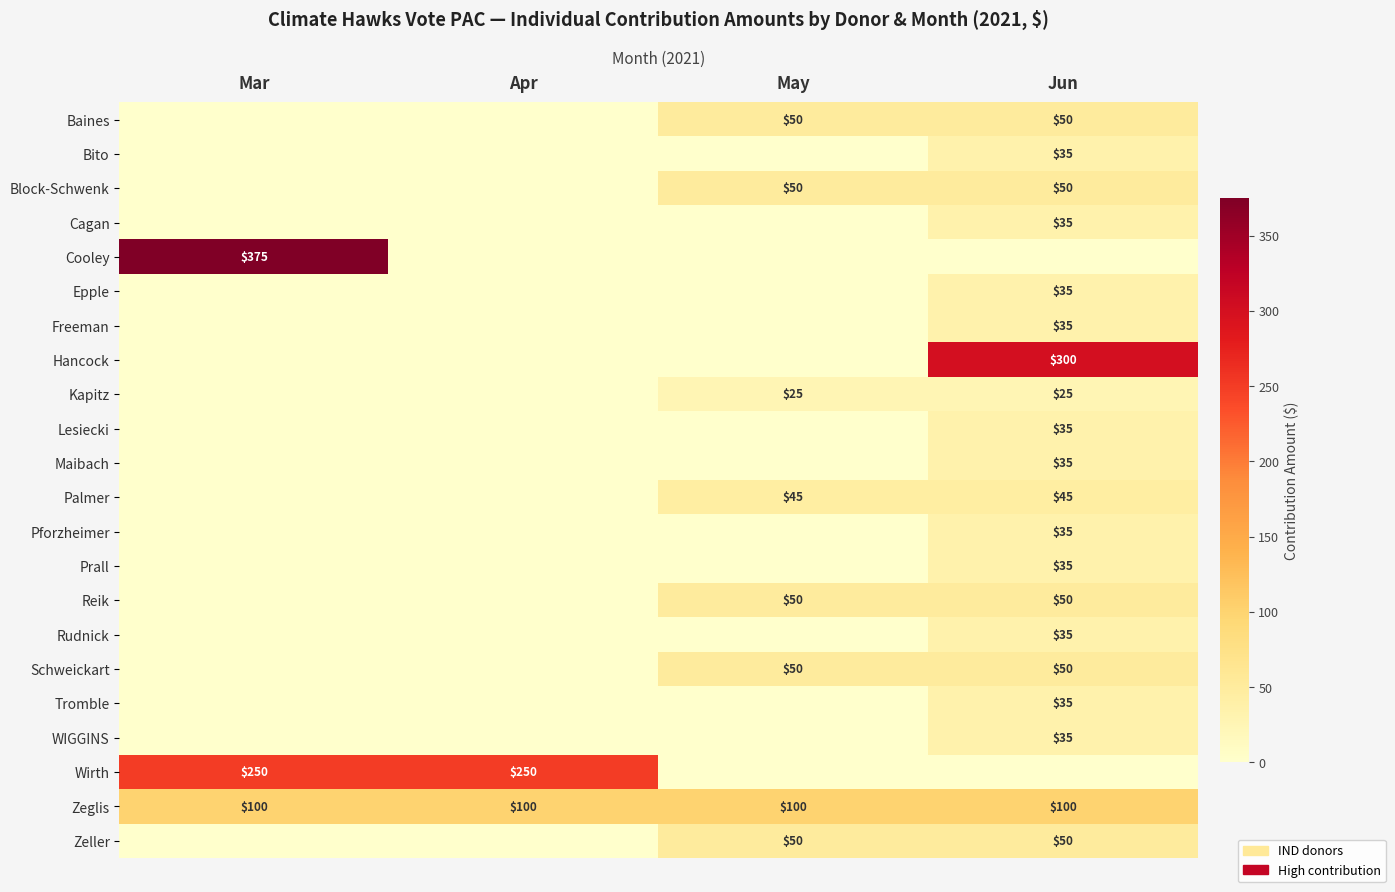

At which category is the sum across all series the highest?

Jun